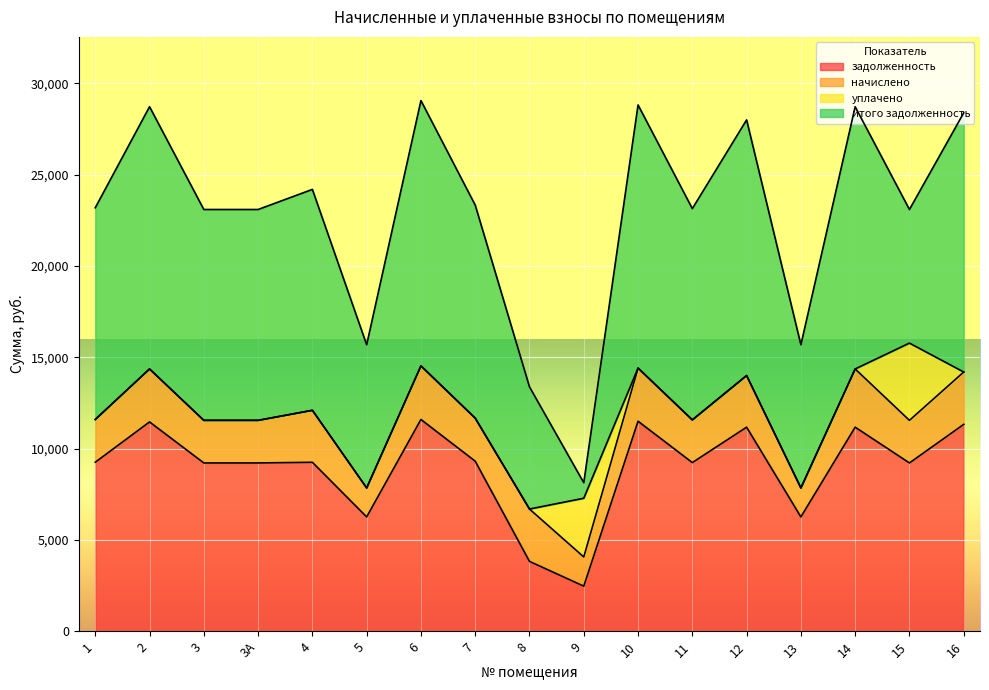

What position from the left is 5?

6